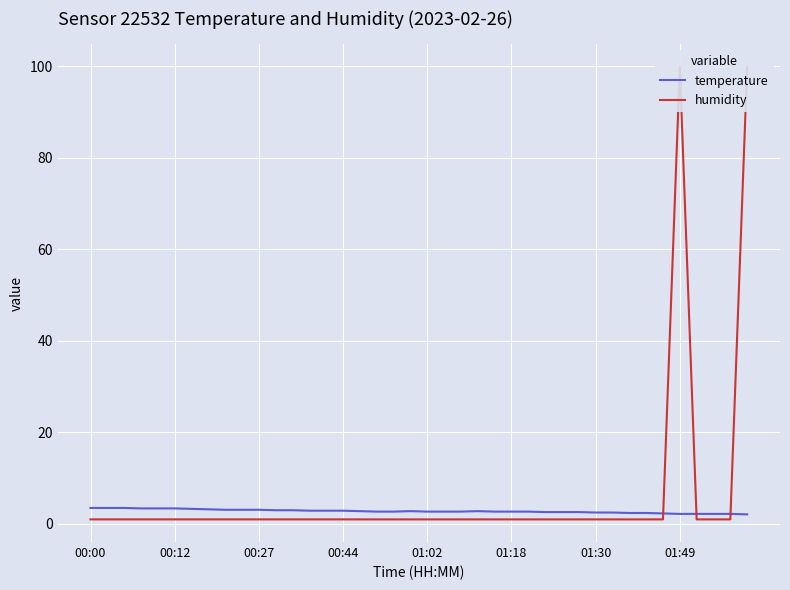

List the series in order of their peak value, highest first.

humidity, temperature